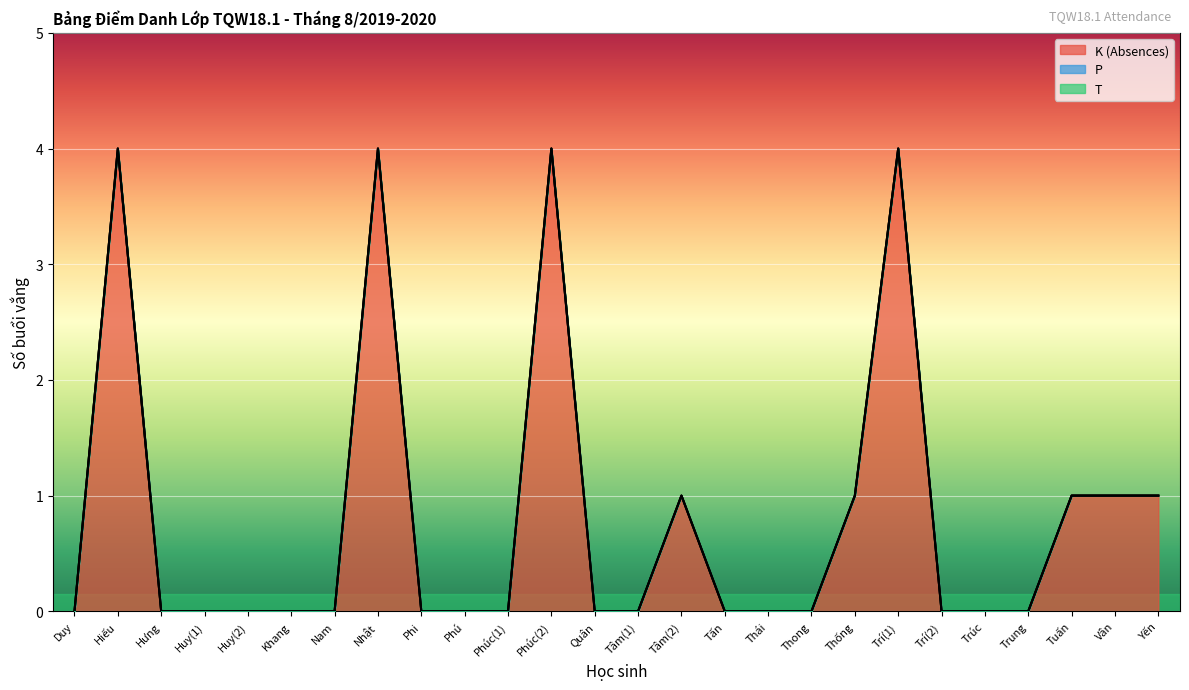

Which category has the highest value in the K (Absences) series?

Hiếu